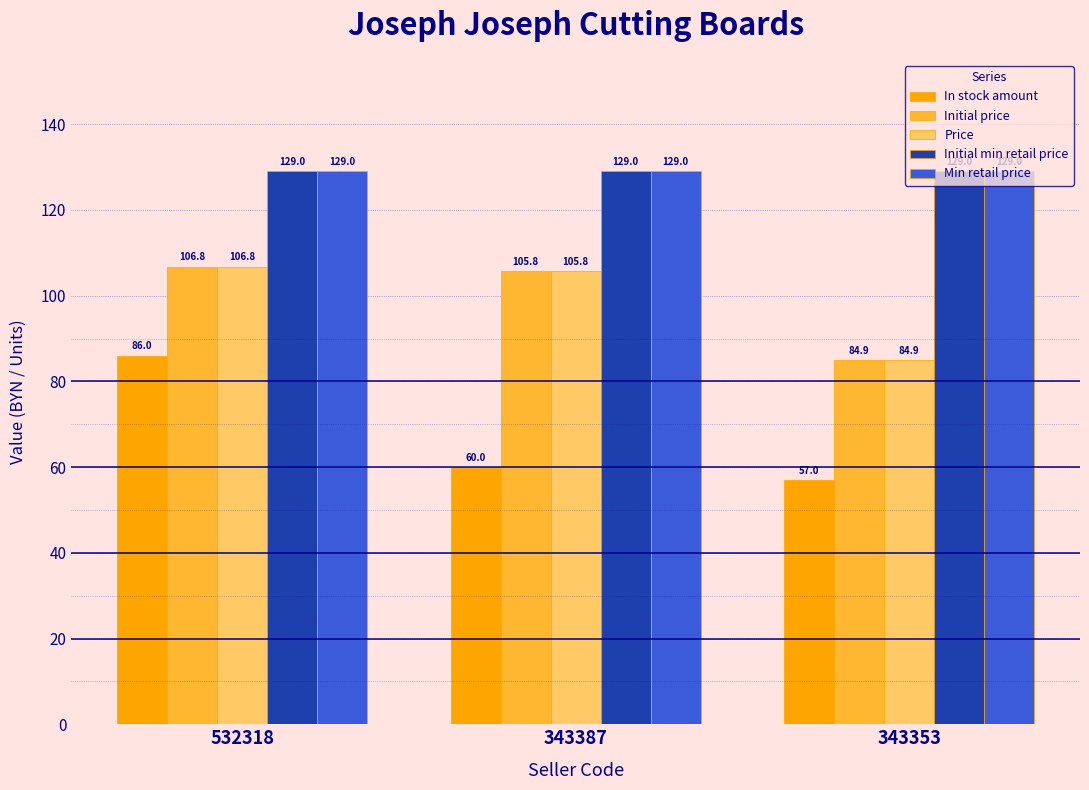

Reading left to right, list all the values displayed in this chart.

In stock amount: 532318=86.0	343387=60.0	343353=57.0
Initial price: 532318=106.8	343387=105.8	343353=84.9
Price: 532318=106.8	343387=105.8	343353=84.9
Initial min retail price: 532318=129.0	343387=129.0	343353=129.0
Min retail price: 532318=129.0	343387=129.0	343353=129.0